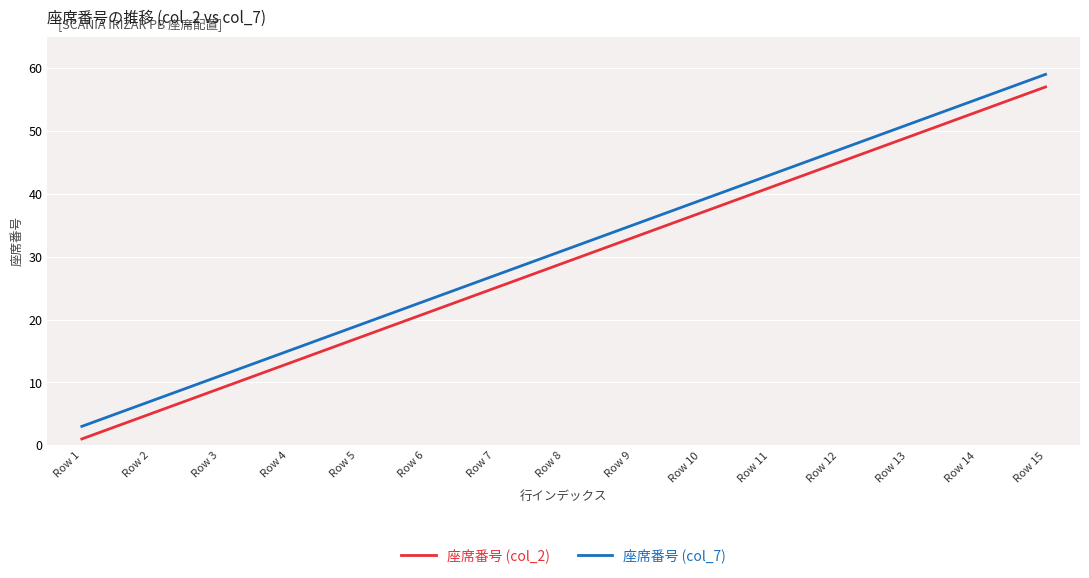

At which category is the sum across all series the highest?

Row 15